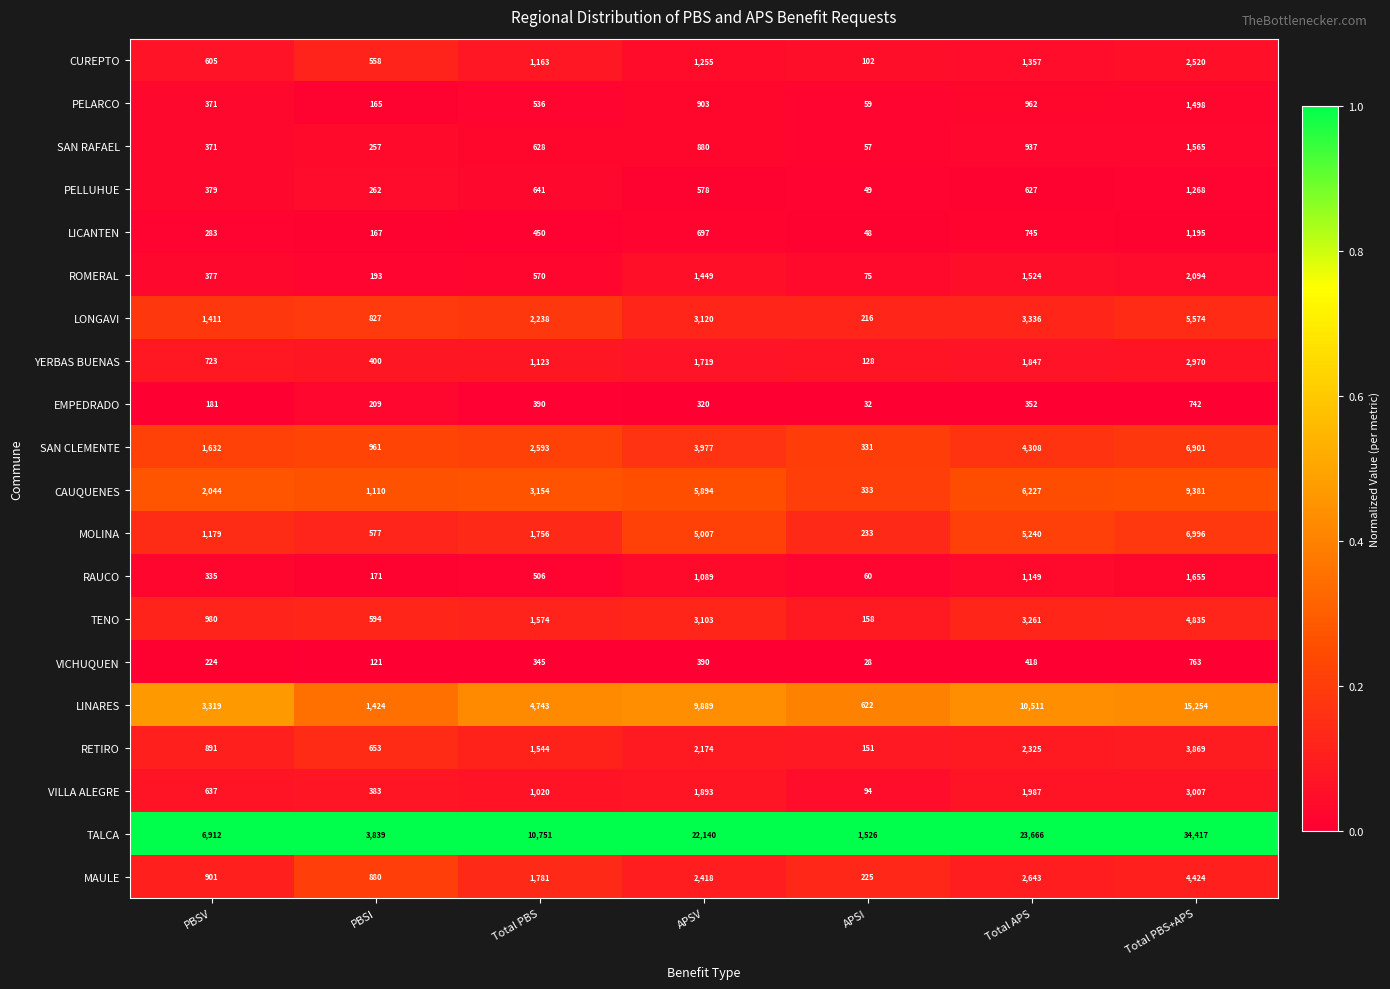

Which series has the widest spread of values?

TALCA